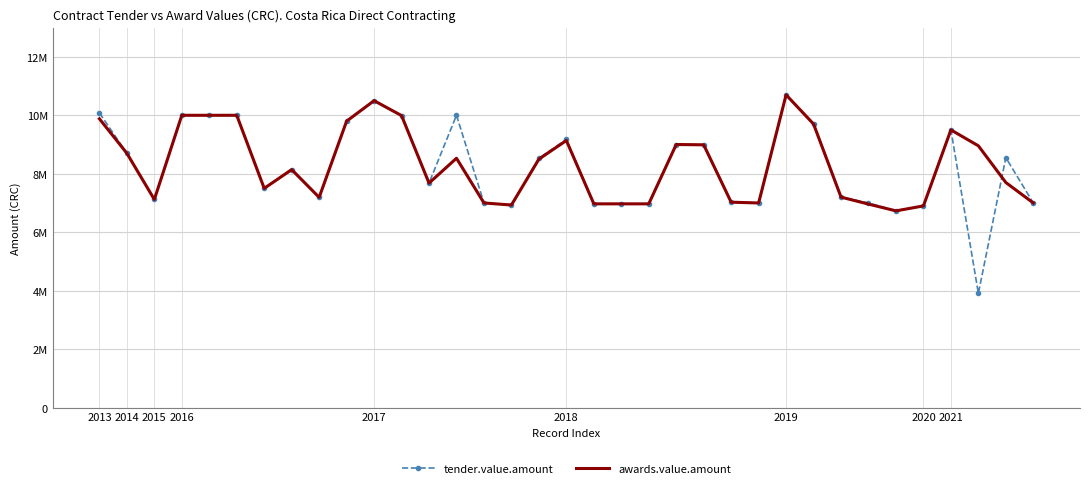

Rank the series by their maximum value, from highest to lowest.

tender.value.amount, awards.value.amount